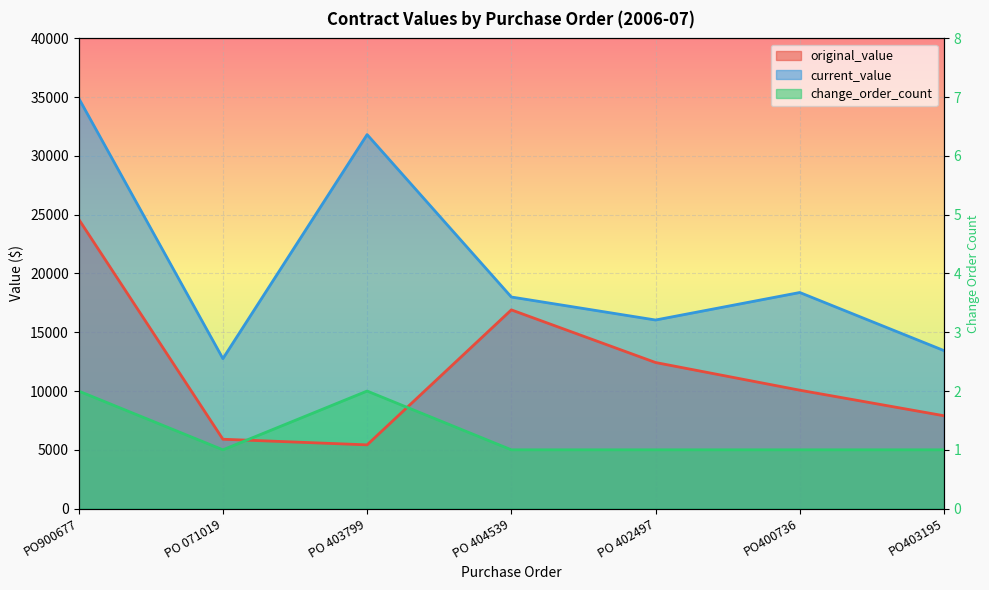

At which category does original_value reach its first local valley?

PO 403799